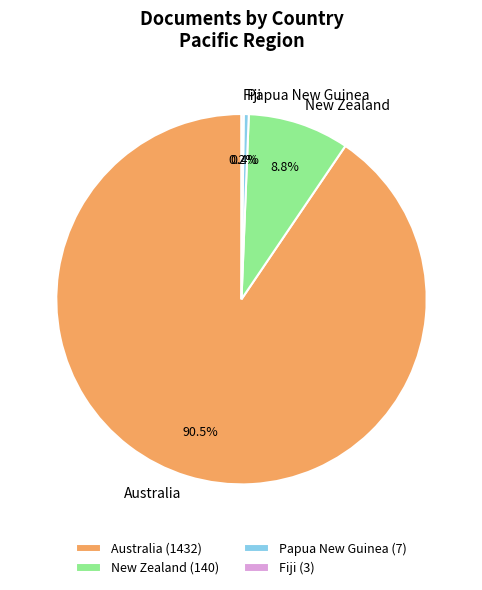

How much of the chart is everything except New Zealand?

91.2%